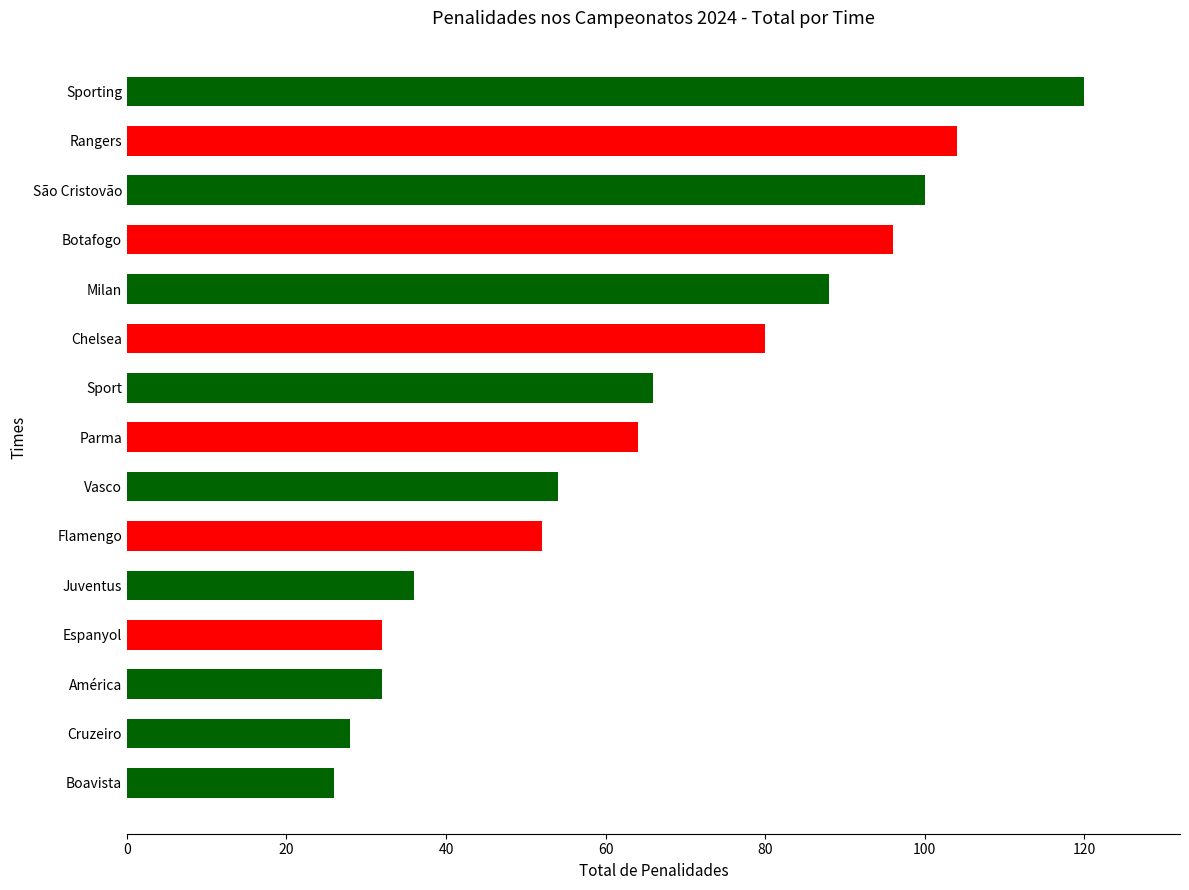

What is the minimum value shown in the chart?

26